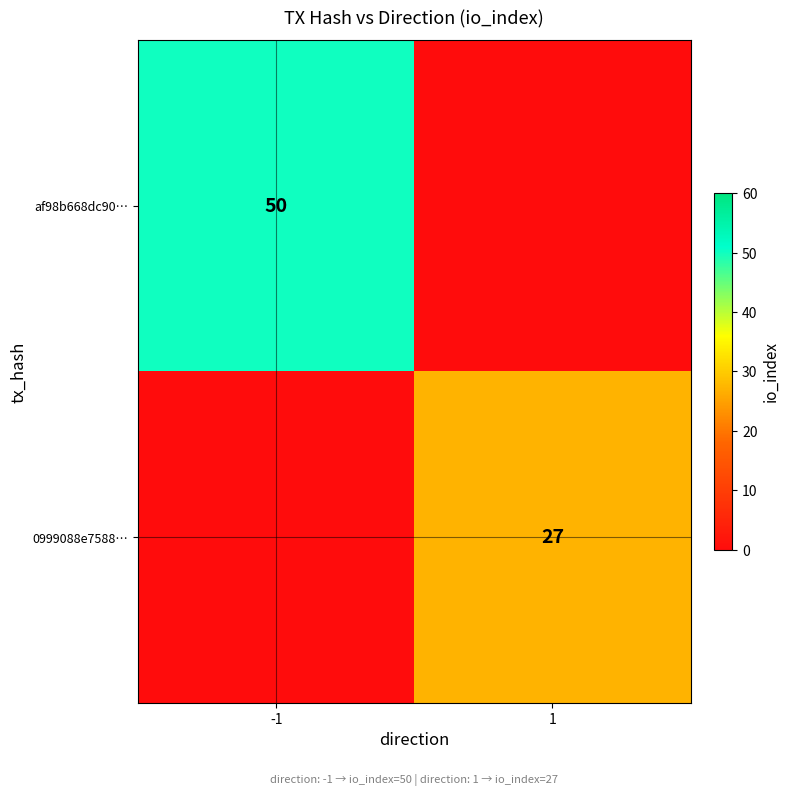

True or false: af98b668dc90… has a value of 65 at -1.

False